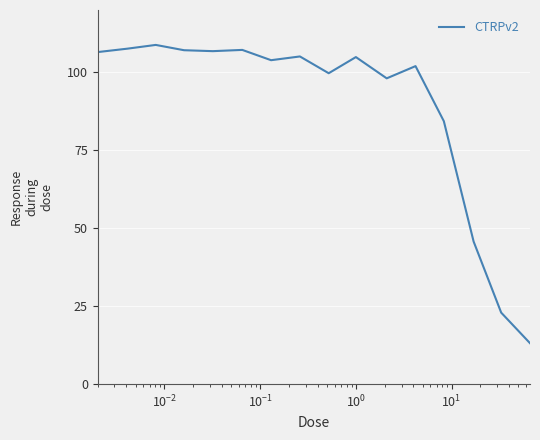

What is the greatest value displayed?

108.8